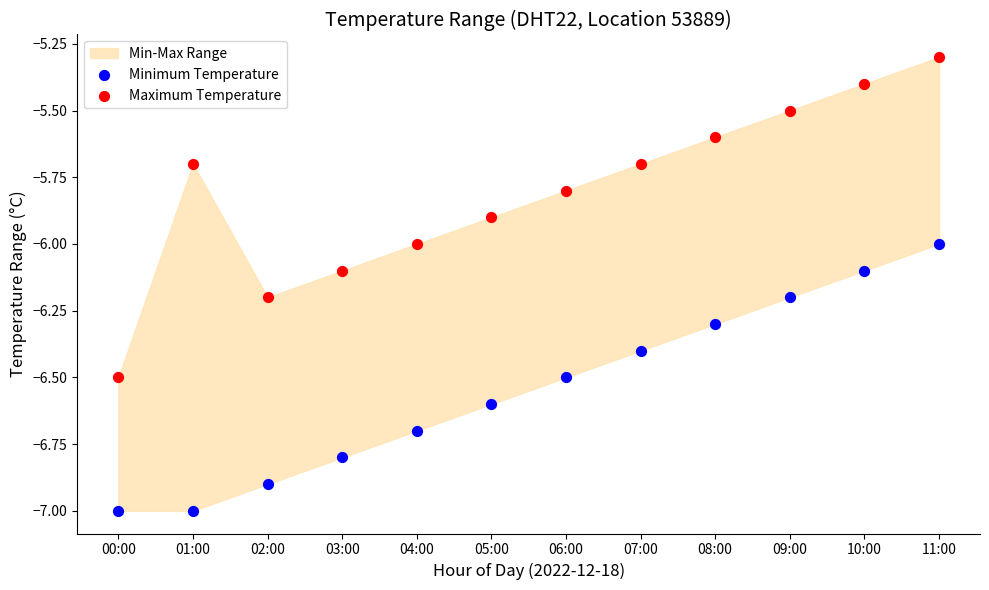

Across all data points, what is the range of Y values (max minus min)?

1.7